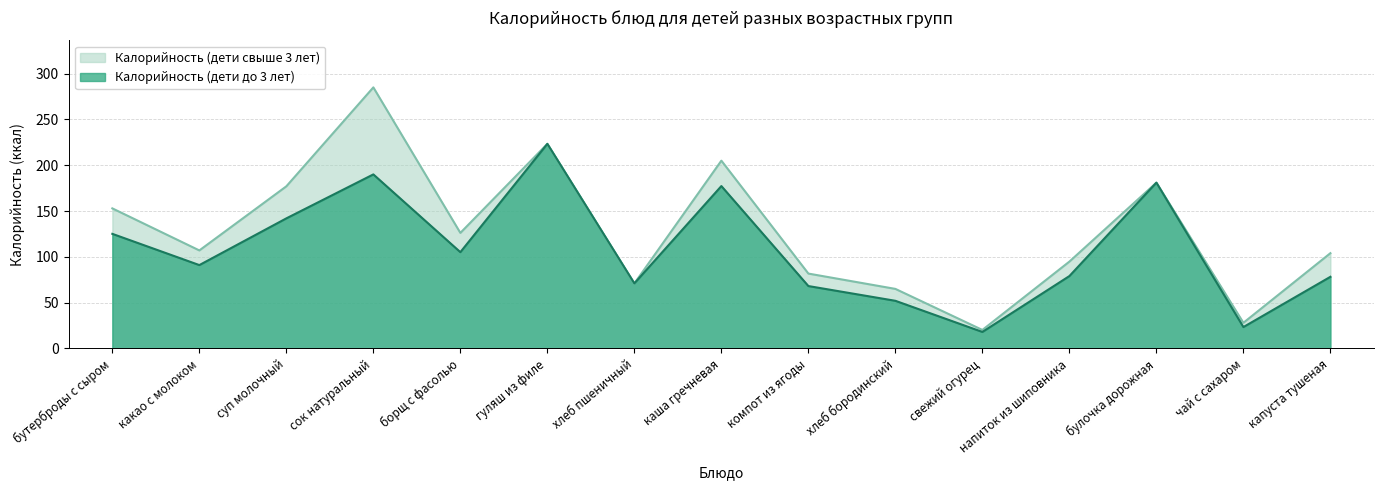

At which category is the sum across all series the highest?

сок натуральный